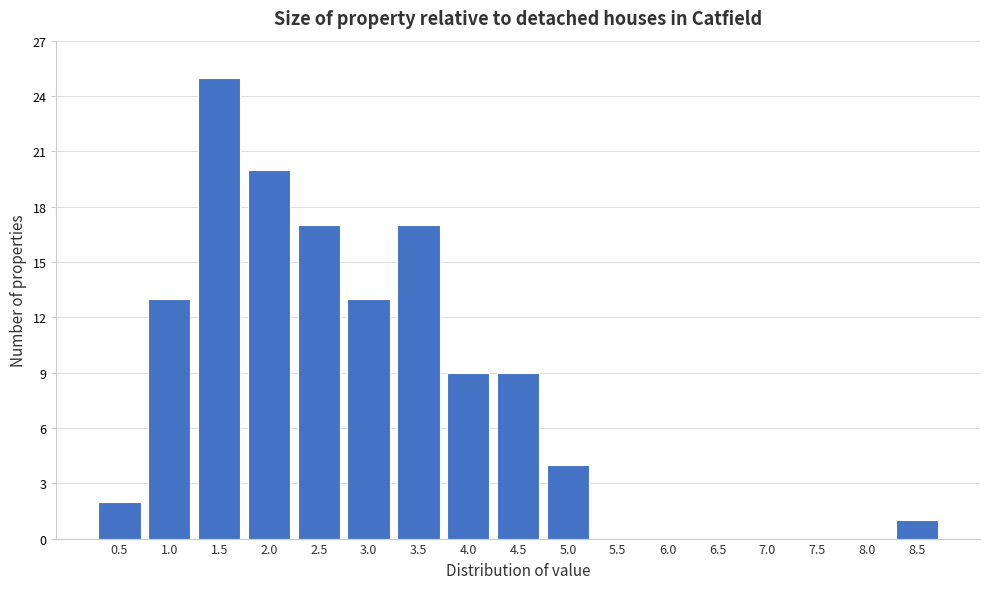

Reading left to right, extract all data points from this chart.

0.5=2	1.0=13	1.5=25	2.0=20	2.5=17	3.0=13	3.5=17	4.0=9	4.5=9	5.0=4	5.5=0	6.0=0	6.5=0	7.0=0	7.5=0	8.0=0	8.5=1